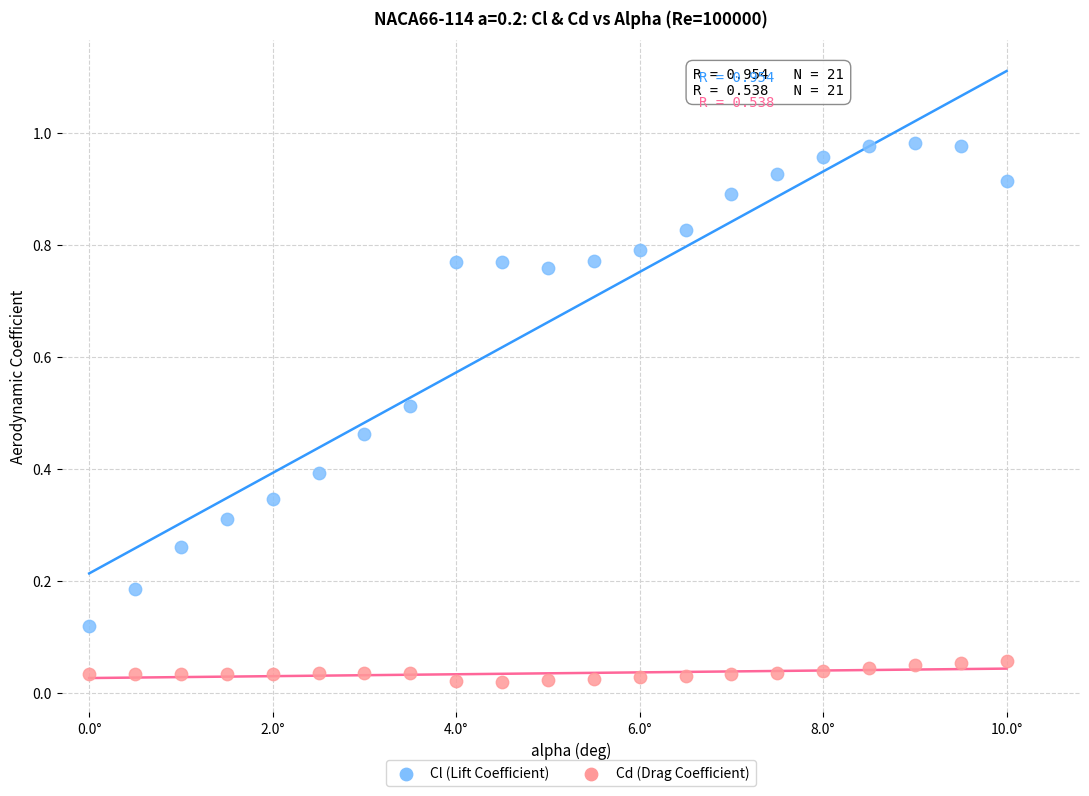

Which series has the largest Y range (max minus min)?

Cl (Lift Coefficient)